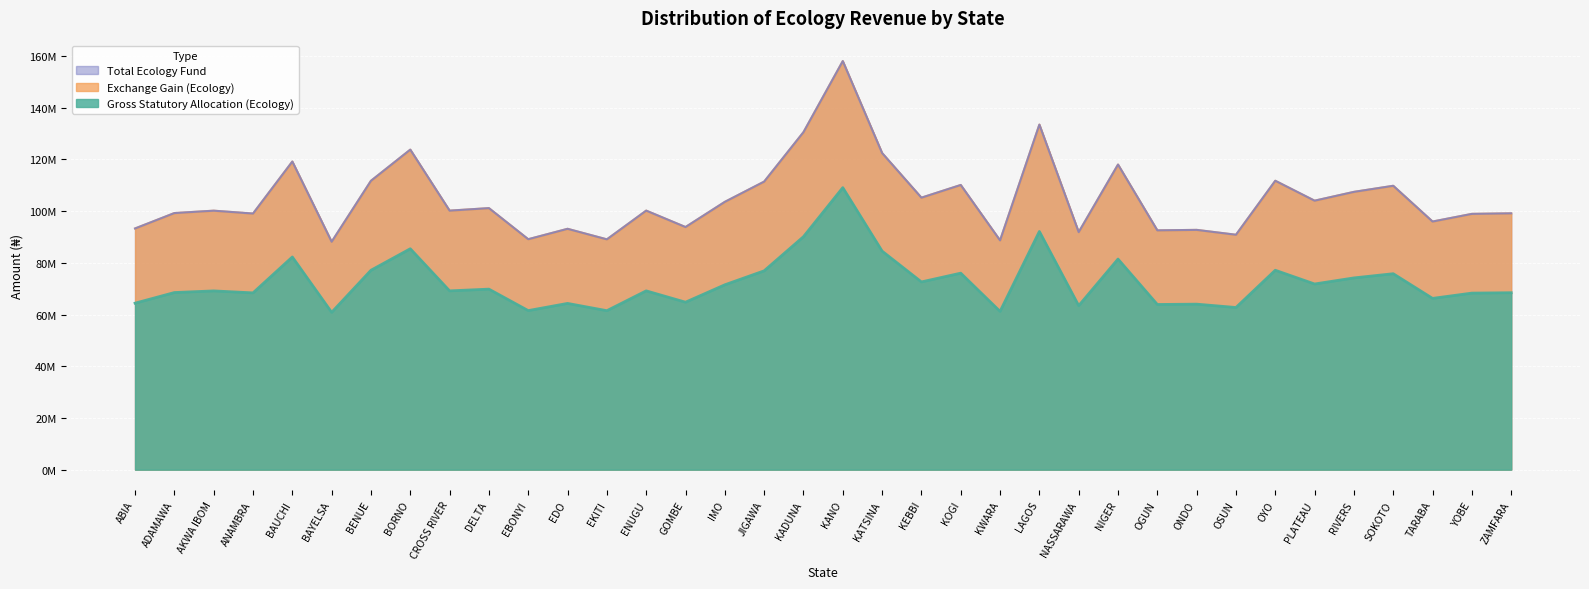

Which series has the widest spread of values?

Exchange Gain (Ecology)